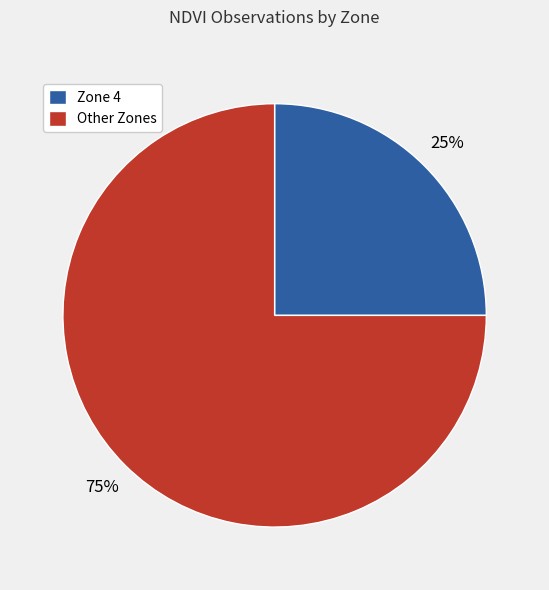

What is the largest slice in the pie chart?

Other Zones